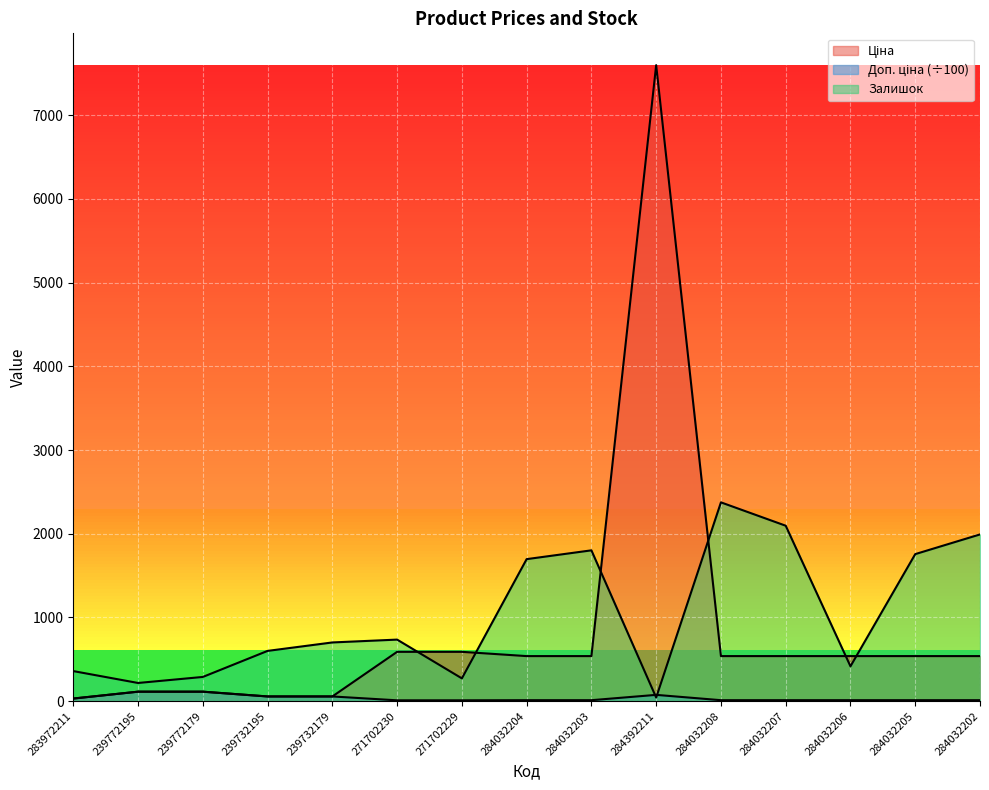

Which category has the highest value in the Ціна series?

284392211